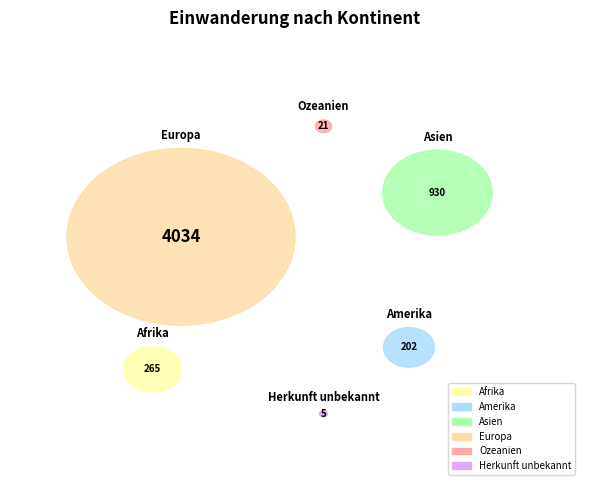

Which slice is the largest?

Europa